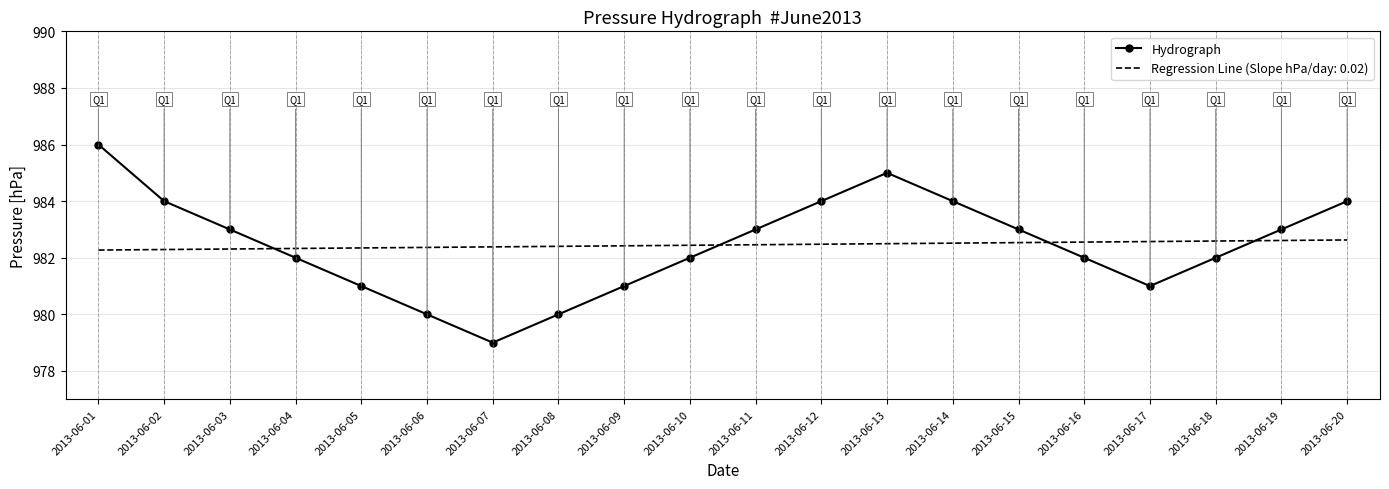

Is the value of Regression Line (Slope hPa/day: 0.02) at 2013-06-01 greater than the value of Hydrograph at 2013-06-05?

Yes